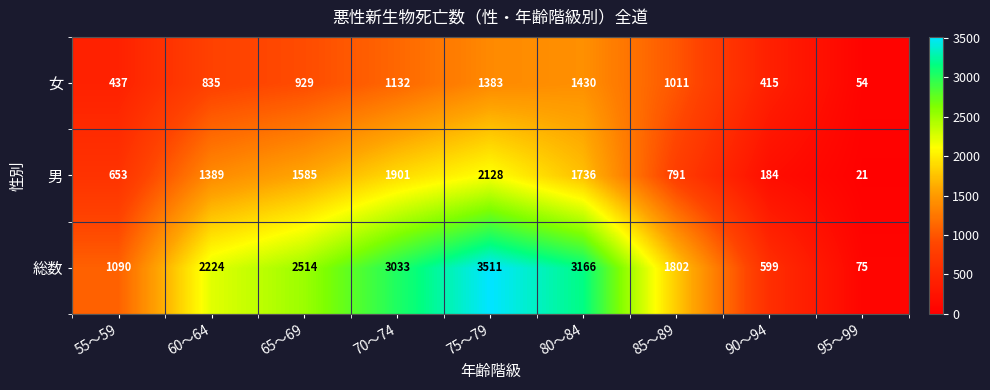

What is the sum of the 女 values at 70～74 and 85～89?

2143